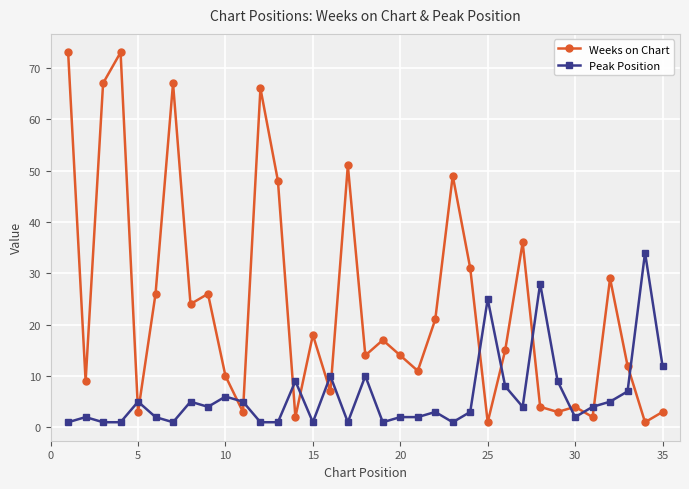

At how many categories does at least one series exceed 64?

5